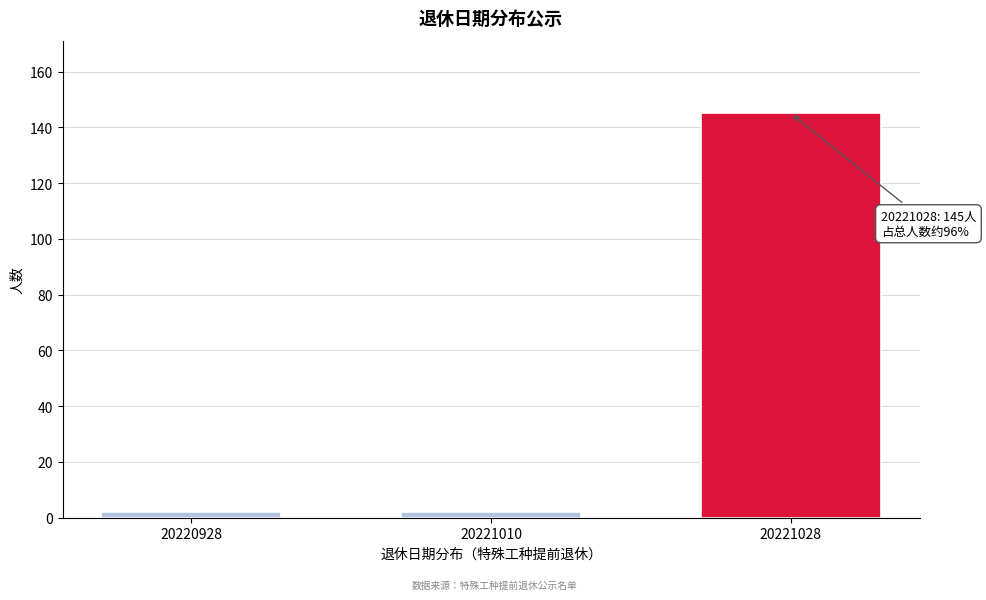

Reading left to right, transcribe all the data shown in this chart.

2	2	145